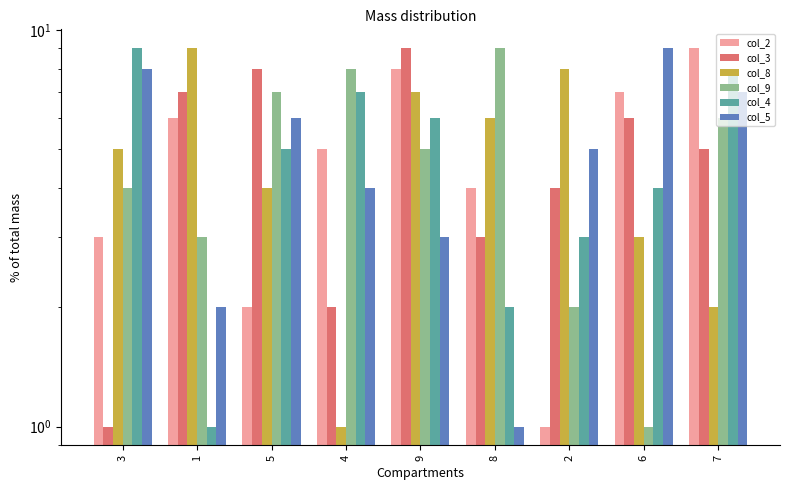

Which series has the largest range (max minus min)?

col_2